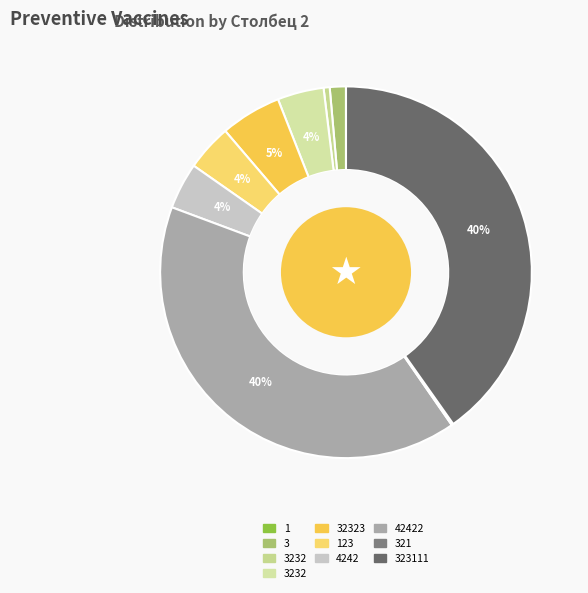

Which category has the smallest portion of the pie?

1